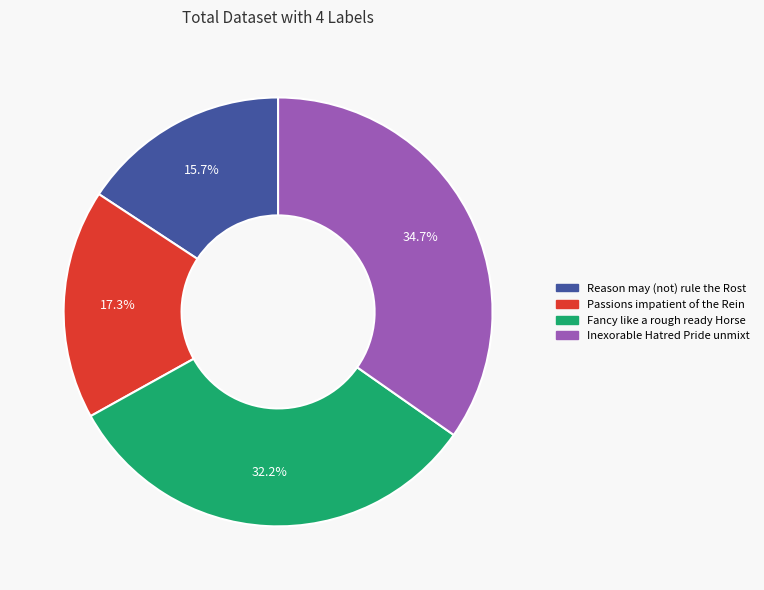

How many segments does this pie chart have?

4